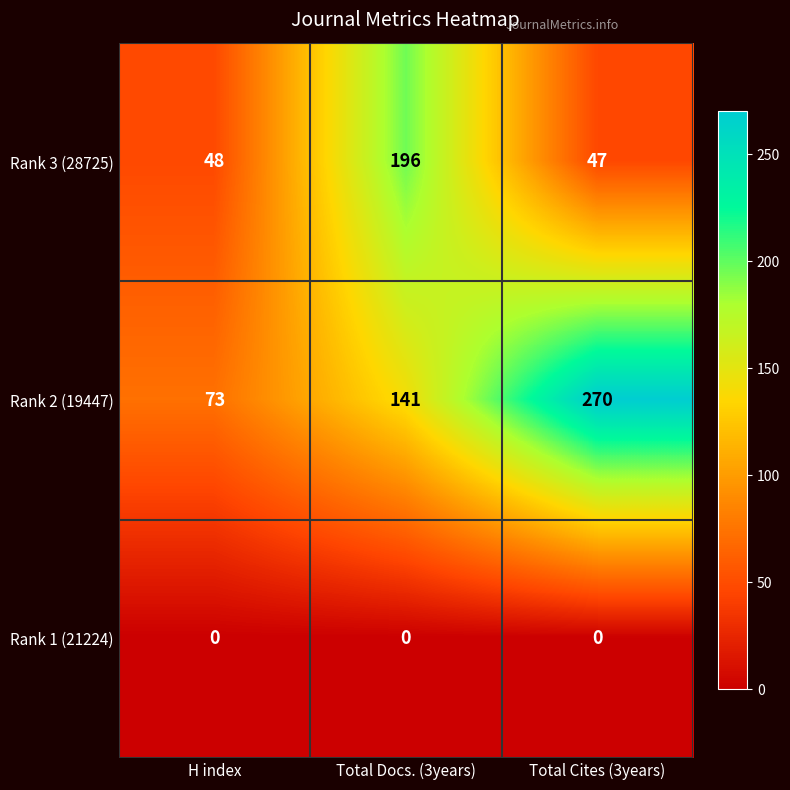

Between H index and Total Docs. (3years), which series saw the biggest shift?

Rank 3 (28725)